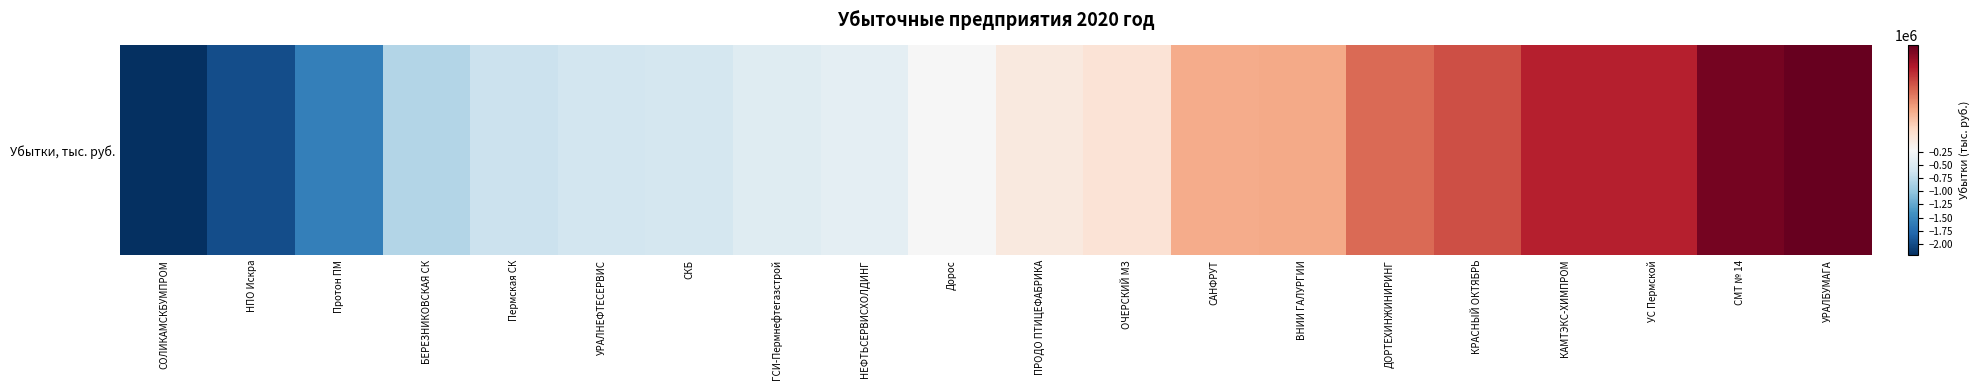

At which label does the data first exceed -201289?

ОЧЕРСКИЙ МЗ